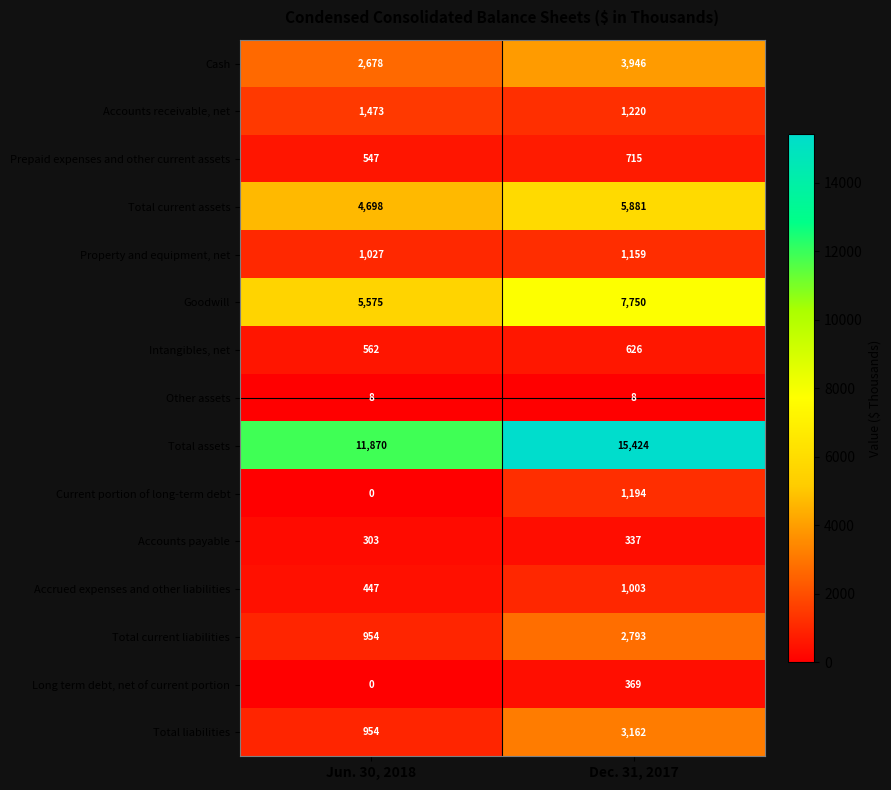

What is the minimum value for Prepaid expenses and other current assets?

547